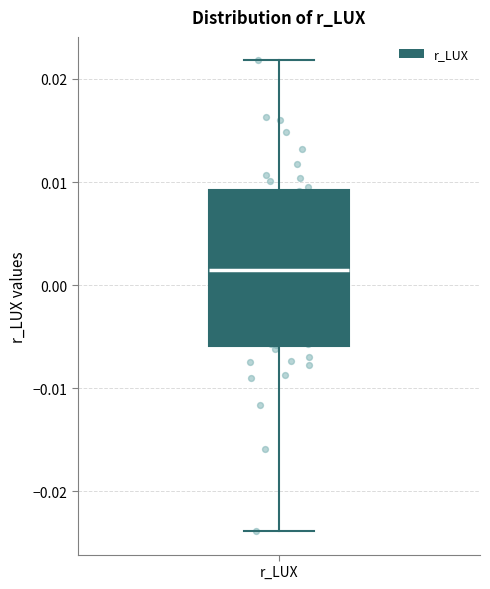

Read this box plot against the y-axis: the position of the median line, the range covered by the box, and the ends of both whiskers. The values are not printed on the chart, so give them approximately, as read against the axis.

median 0.002, box -0.006 to 0.009, whiskers -0.024 to 0.022